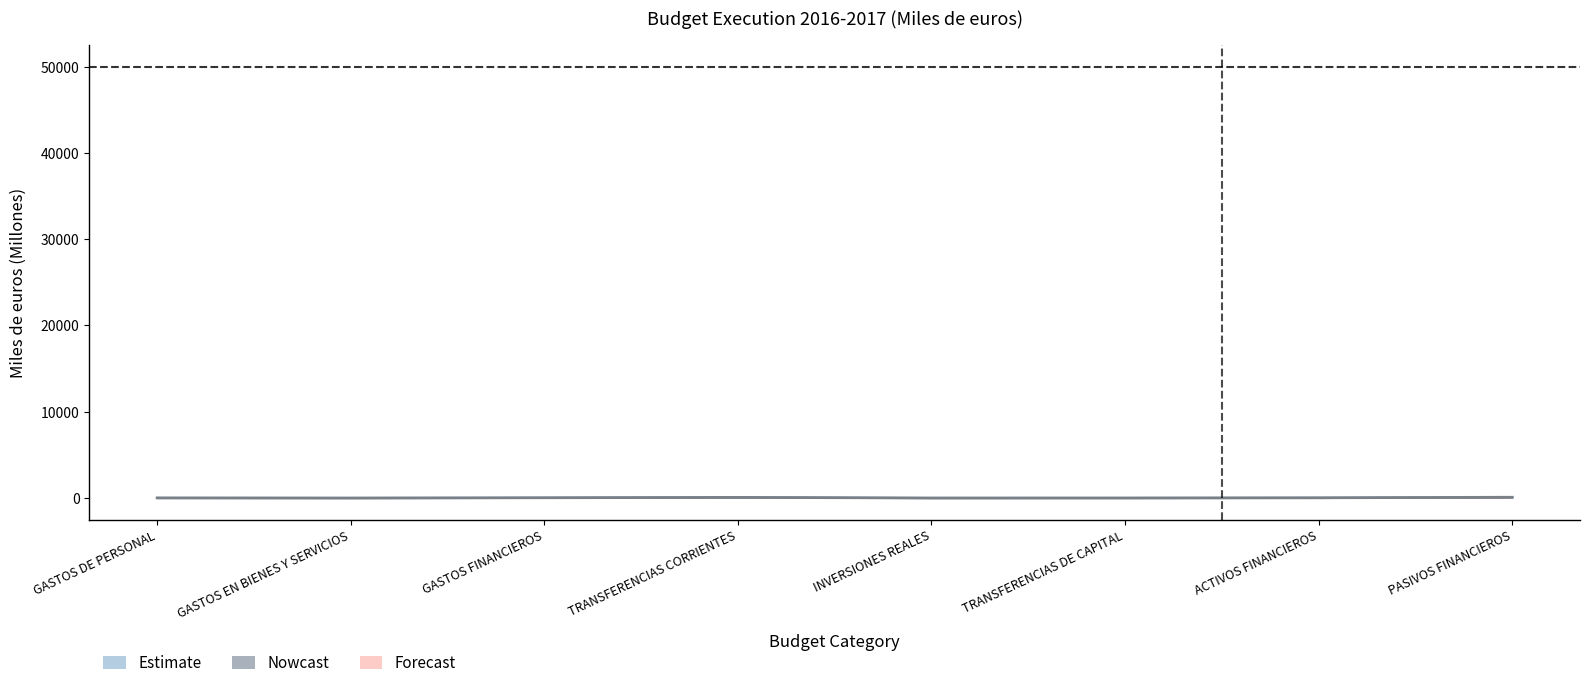

Which has a higher value, TRANSFERENCIAS DE CAPITAL or INVERSIONES REALES?

TRANSFERENCIAS DE CAPITAL